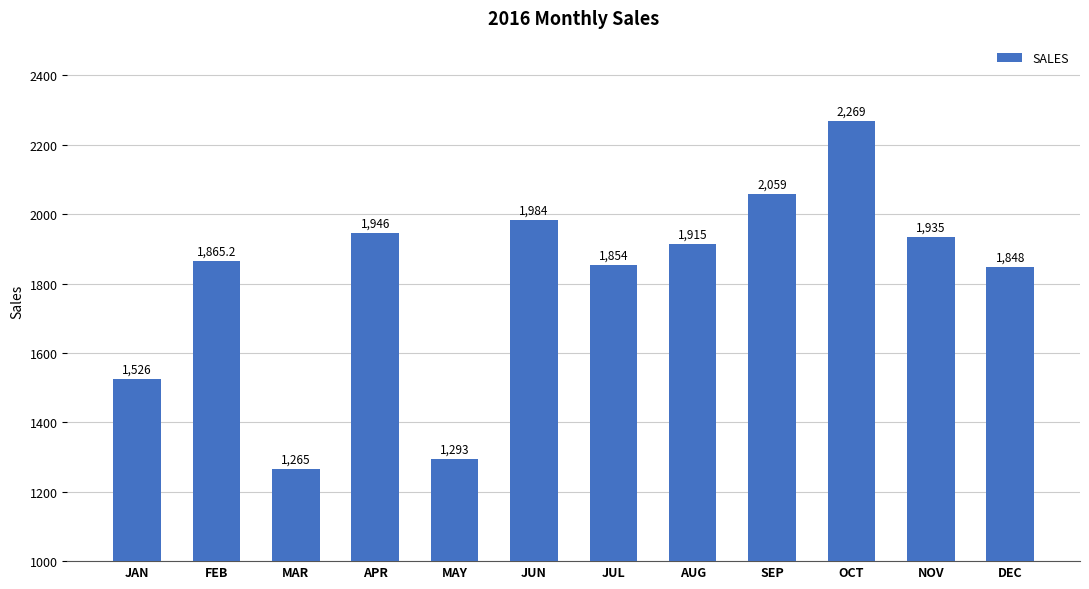

What is the minimum value shown in the chart?

1265.0